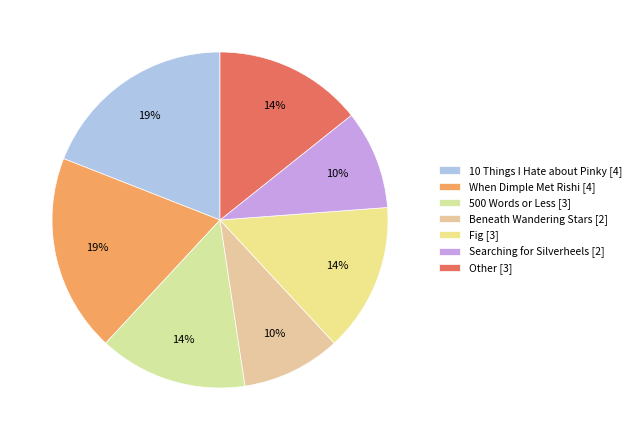

To the nearest percent, what is the average slice percentage?

14%